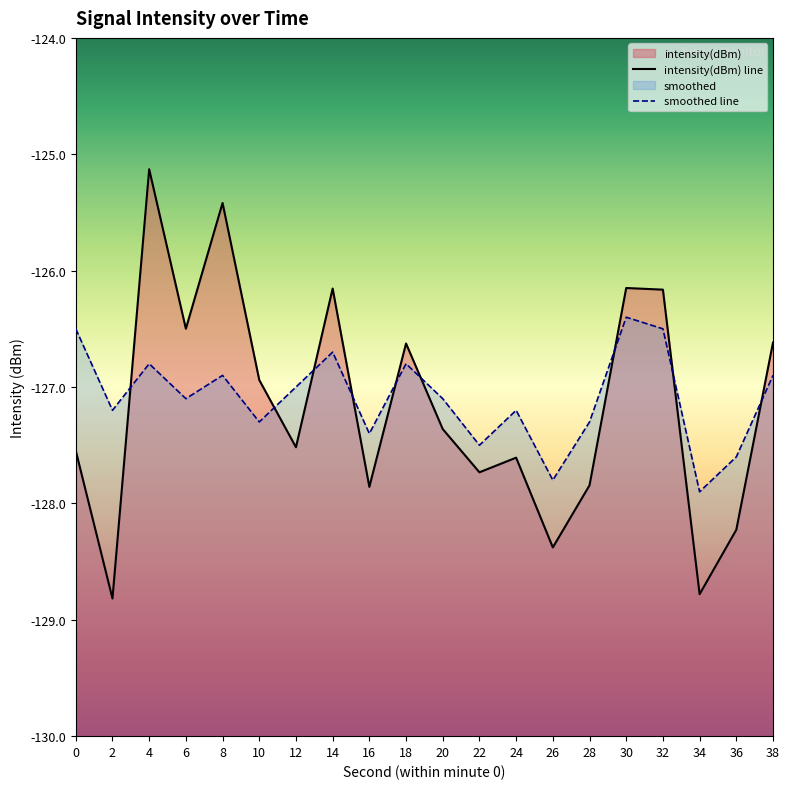

Reading left to right, list all the values displayed in this chart.

intensity(dBm) line: 0=-127.5	2=-128.8	4=-125.1	6=-126.5	8=-125.4	10=-126.9	12=-127.5	14=-126.2	16=-127.9	18=-126.6	20=-127.4	22=-127.7	24=-127.6	26=-128.4	28=-127.8	30=-126.1	32=-126.2	34=-128.8	36=-128.2	38=-126.6
smoothed line: 0=-126.5	2=-127.2	4=-126.8	6=-127.1	8=-126.9	10=-127.3	12=-127.0	14=-126.7	16=-127.4	18=-126.8	20=-127.1	22=-127.5	24=-127.2	26=-127.8	28=-127.3	30=-126.4	32=-126.5	34=-127.9	36=-127.6	38=-126.9